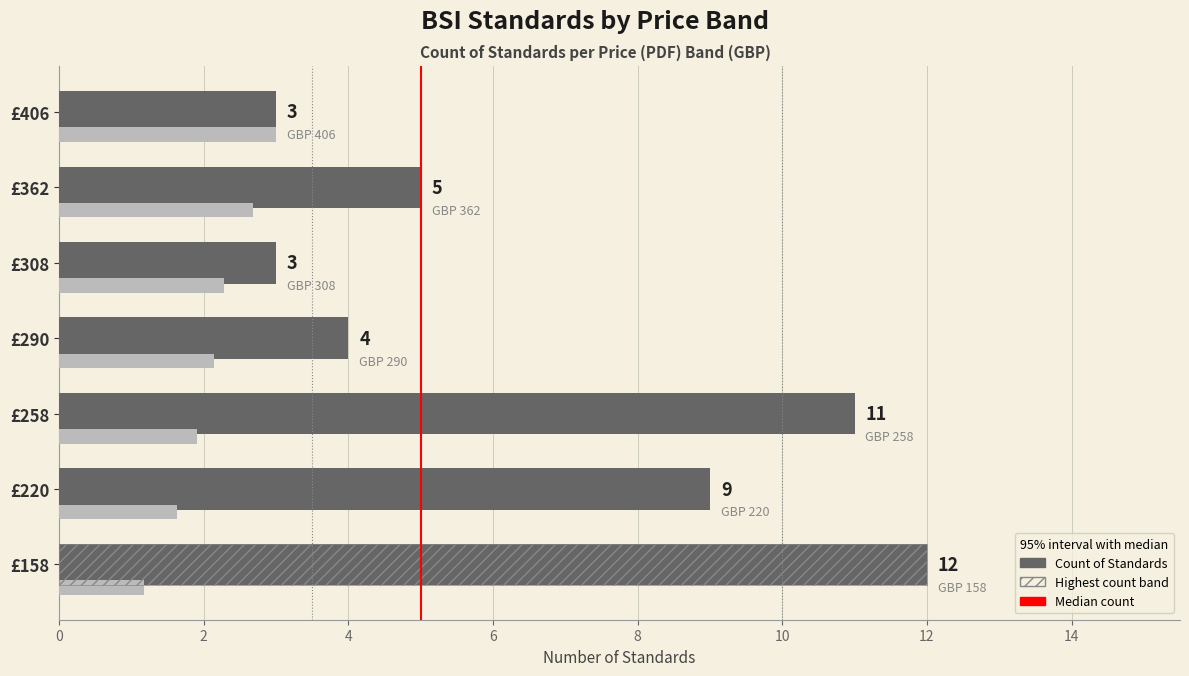

What is the value of the Price (GBP, scaled) bar at the 3rd from the left?

1.9